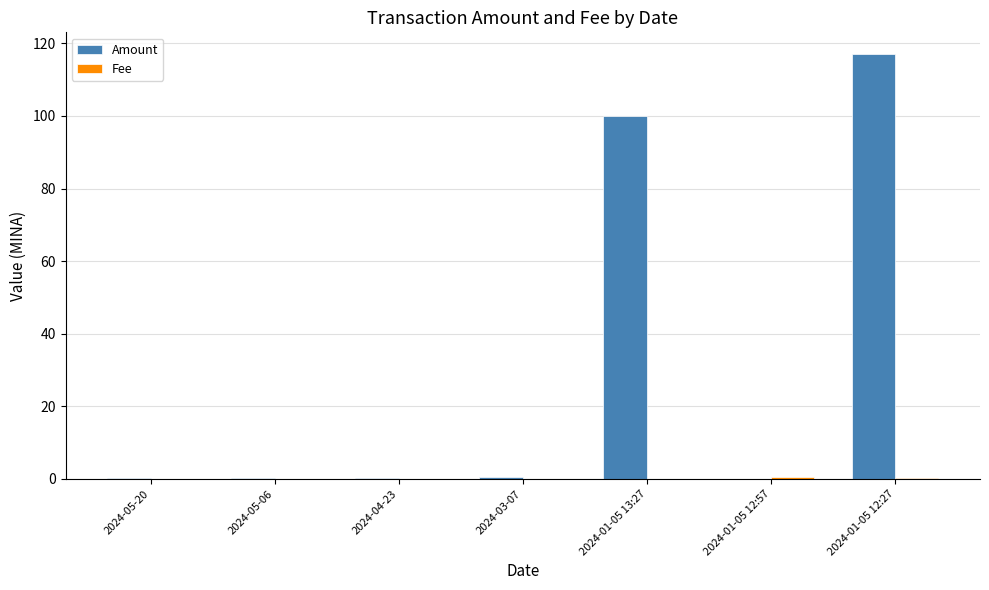

Which series changed the most between 2024-05-20 and 2024-01-05 12:27?

Amount